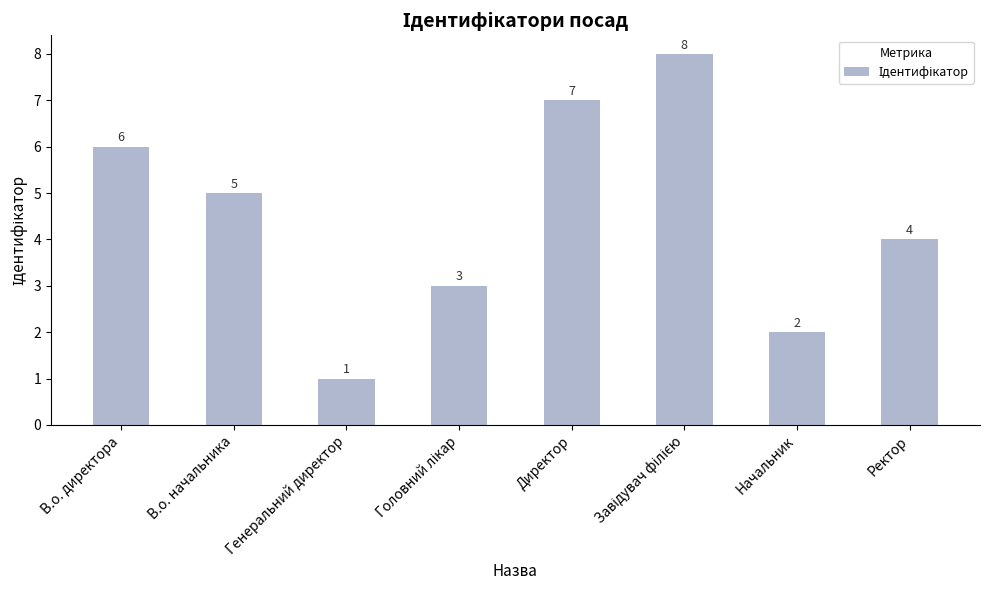

What is the sum of the values at Генеральний директор and Ректор?

5